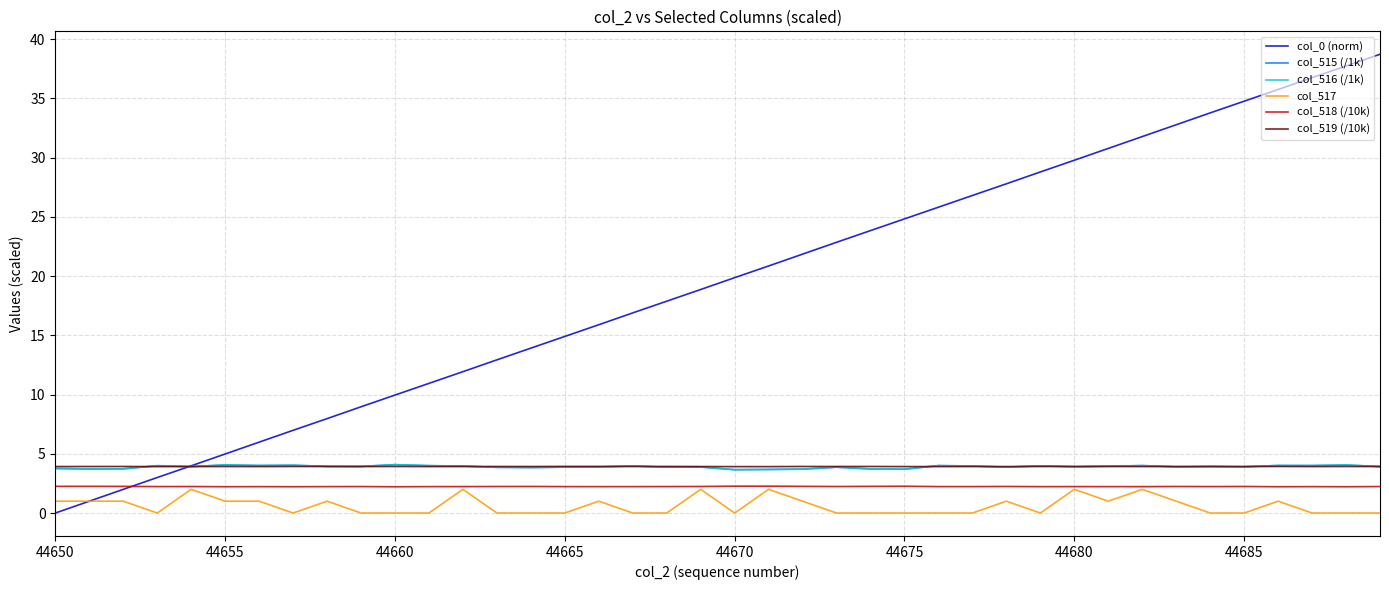

Which series has the largest range (max minus min)?

col_0 (norm)